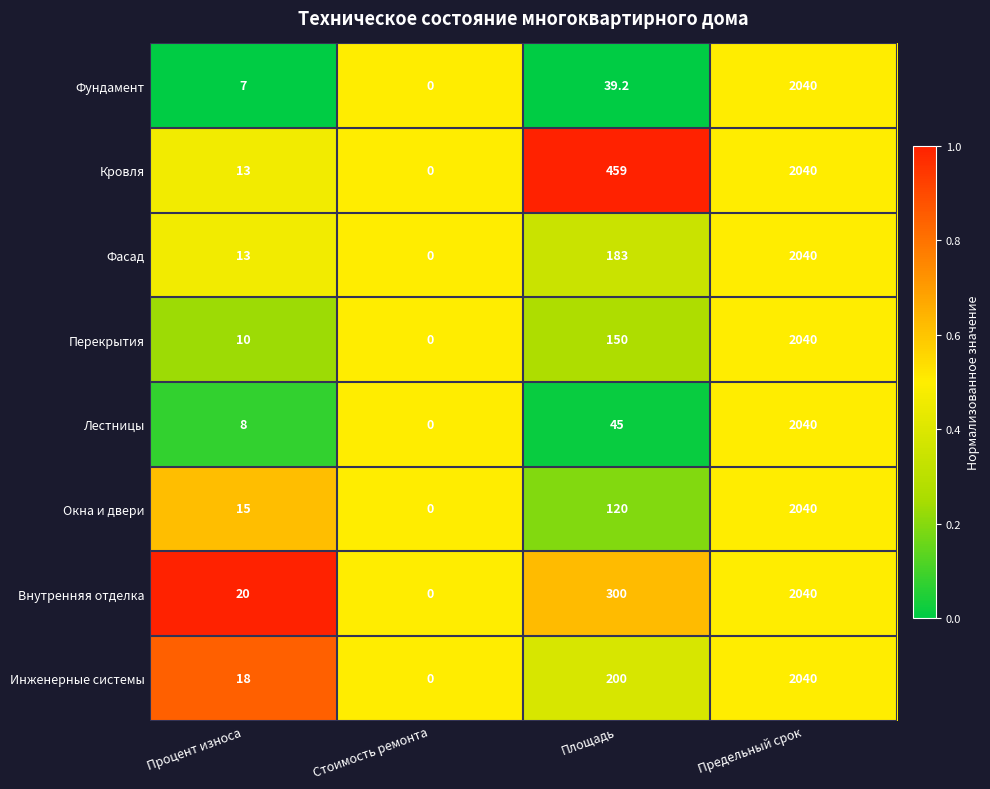

What is the difference between the Лестницы values at Стоимость ремонта and Площадь?

45.0